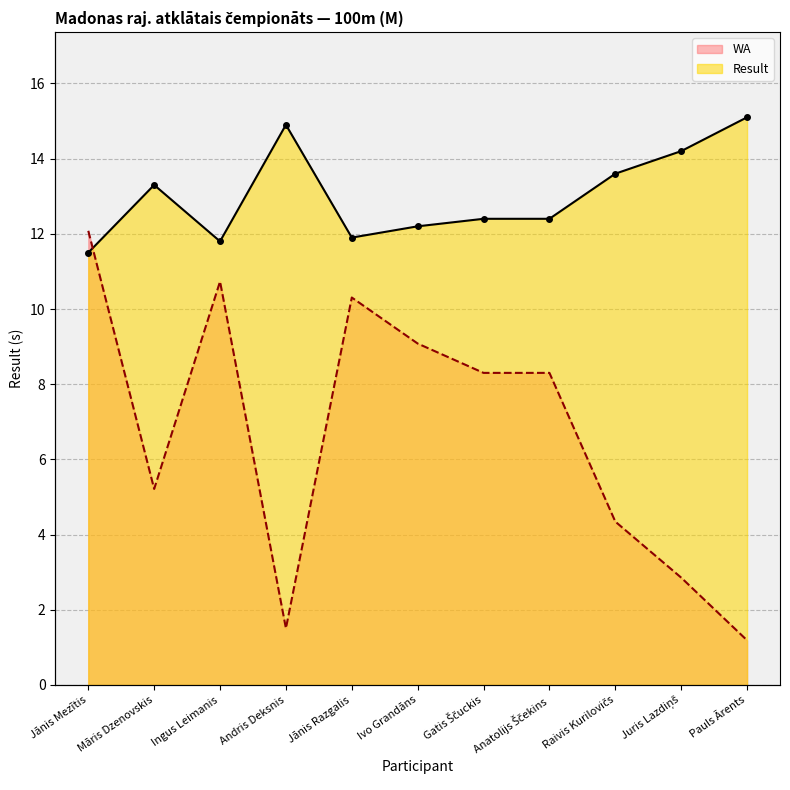

Reading left to right, what are all the values shown in this chart?

Result: 11.5	13.3	11.8	14.9	11.9	12.2	12.4	12.4	13.6	14.2	15.1
WA: 12.1	5.2	10.7	1.5	10.3	9.1	8.3	8.3	4.3	2.9	1.2